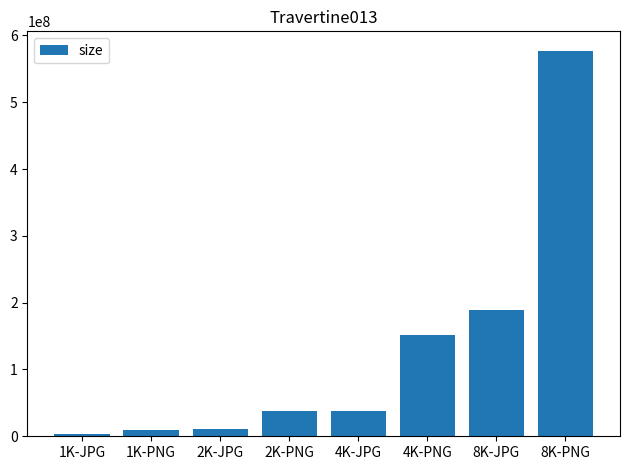

Count the number of data series in this chart.

1